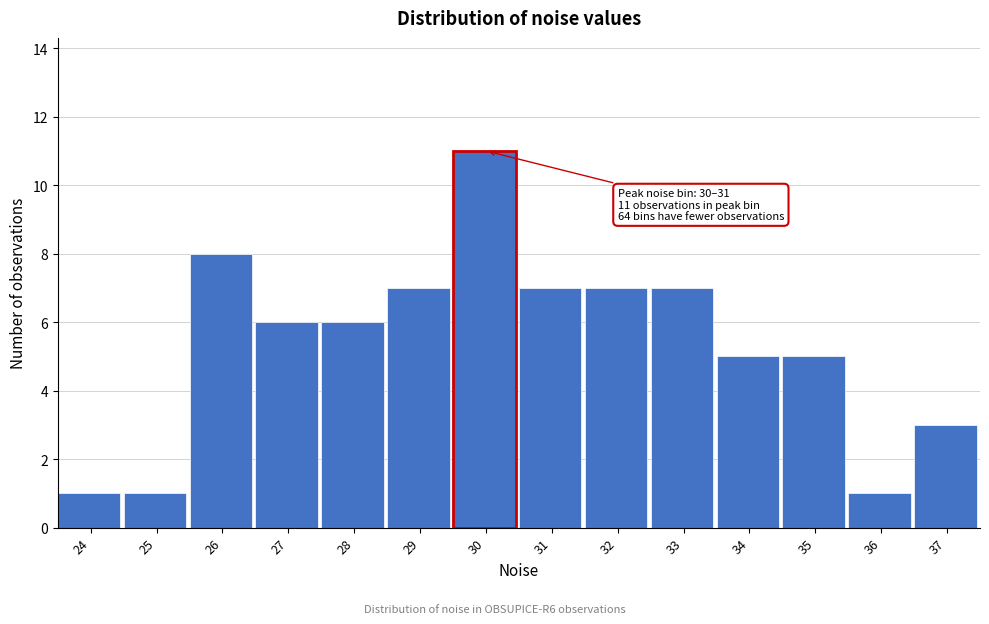

Reading right to left, what are all the values shown in this chart?

3	1	5	5	7	7	7	11	7	6	6	8	1	1